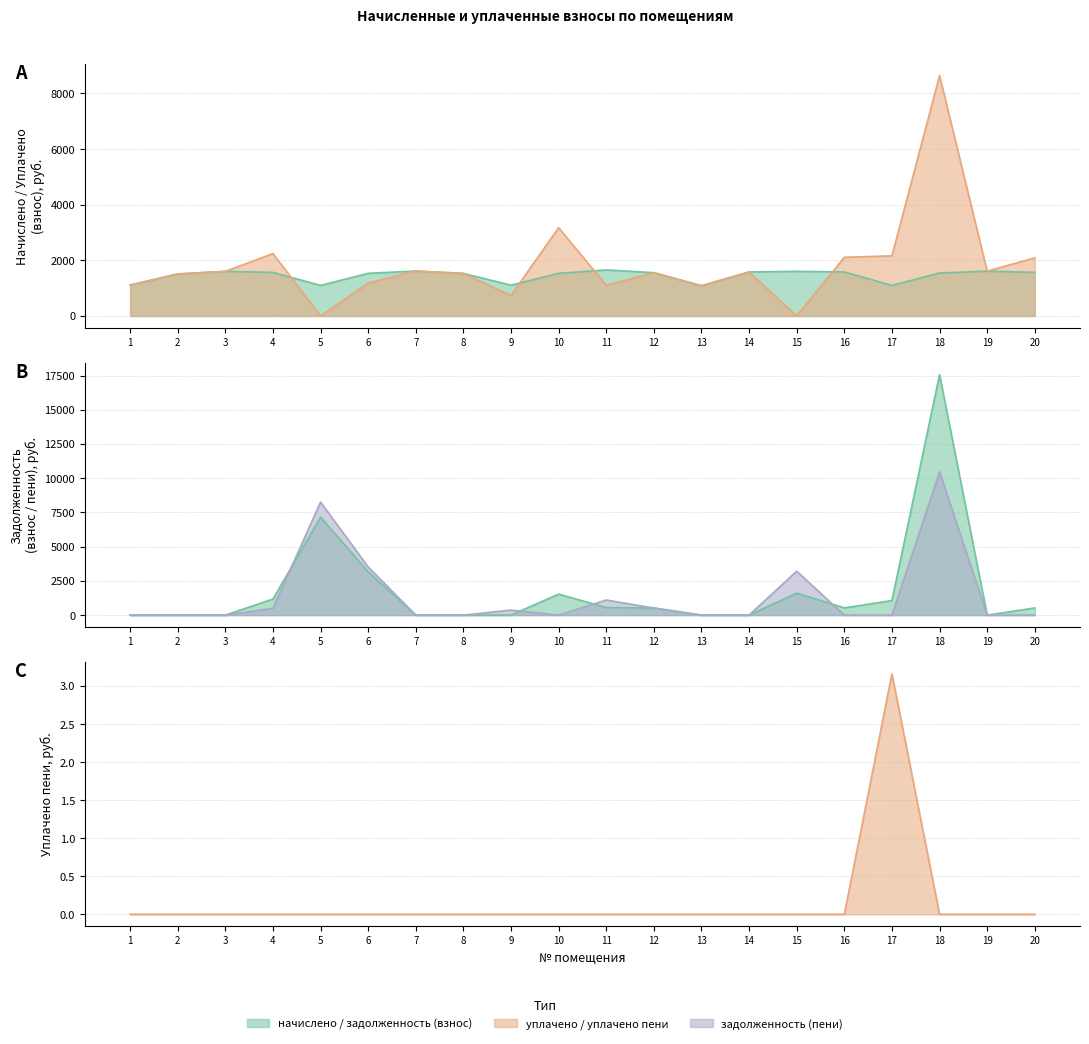

The задолженность (пени) series shows 845.4 at 12. True or false?

False